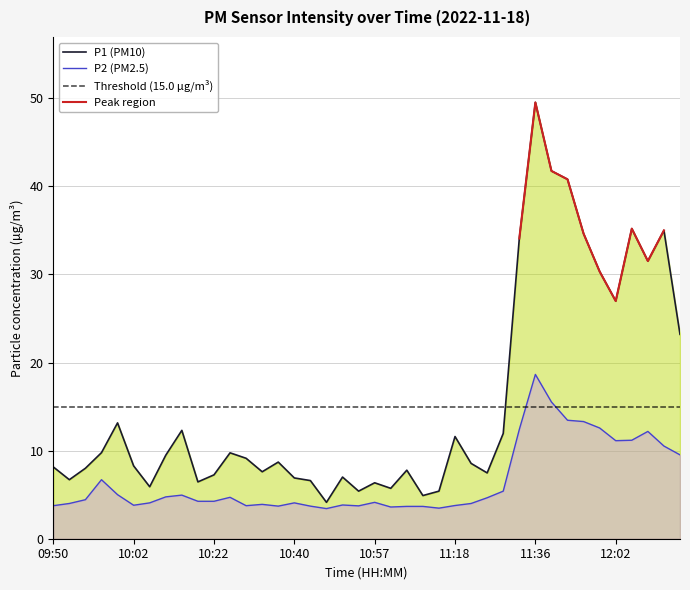

Reading left to right, list all the values displayed in this chart.

P1: 09:50=8.2	09:52=6.7	09:55=8.0	09:57=9.8	10:00=13.2	10:02=8.3	10:05=5.9	10:10=9.5	10:12=12.3	10:20=6.5	10:22=7.2	10:25=9.8	10:27=9.1	10:30=7.6	10:32=8.7	10:40=6.9	10:43=6.6	10:45=4.1	10:52=7.0	10:55=5.4	10:57=6.3	11:02=5.7	11:05=7.8	11:08=4.9	11:13=5.4	11:18=11.6	11:20=8.6	11:23=7.5	11:25=11.9	11:33=34.1	11:36=49.5	11:49=41.8	11:52=40.8	11:57=34.6	12:00=30.3	12:02=27.0	12:05=35.2	12:07=31.5	12:10=35.0	12:18=23.2
P2: 09:50=3.8	09:52=4.0	09:55=4.4	09:57=6.7	10:00=5.0	10:02=3.8	10:05=4.1	10:10=4.8	10:12=5.0	10:20=4.2	10:22=4.2	10:25=4.7	10:27=3.8	10:30=3.9	10:32=3.7	10:40=4.1	10:43=3.7	10:45=3.4	10:52=3.8	10:55=3.7	10:57=4.1	11:02=3.6	11:05=3.7	11:08=3.7	11:13=3.5	11:18=3.8	11:20=4.0	11:23=4.7	11:25=5.4	11:33=12.4	11:36=18.6	11:49=15.5	11:52=13.4	11:57=13.3	12:00=12.6	12:02=11.1	12:05=11.2	12:07=12.2	12:10=10.5	12:18=9.5